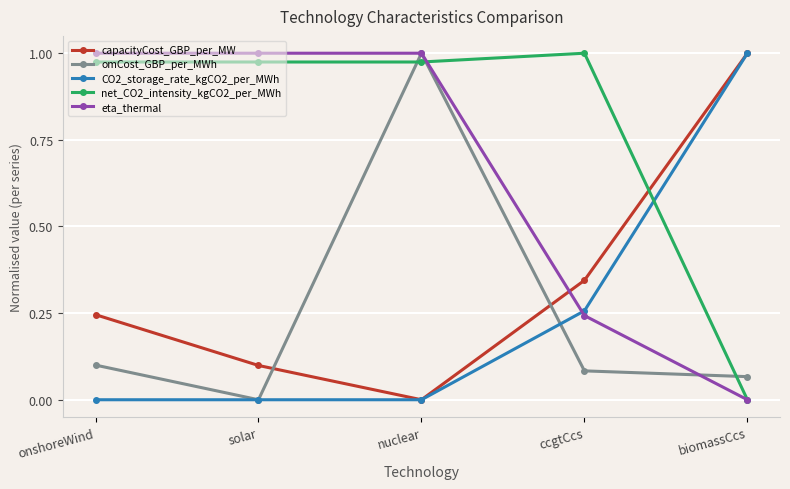

What is the difference between the maximum and second lowest values in the eta_thermal series?

0.8